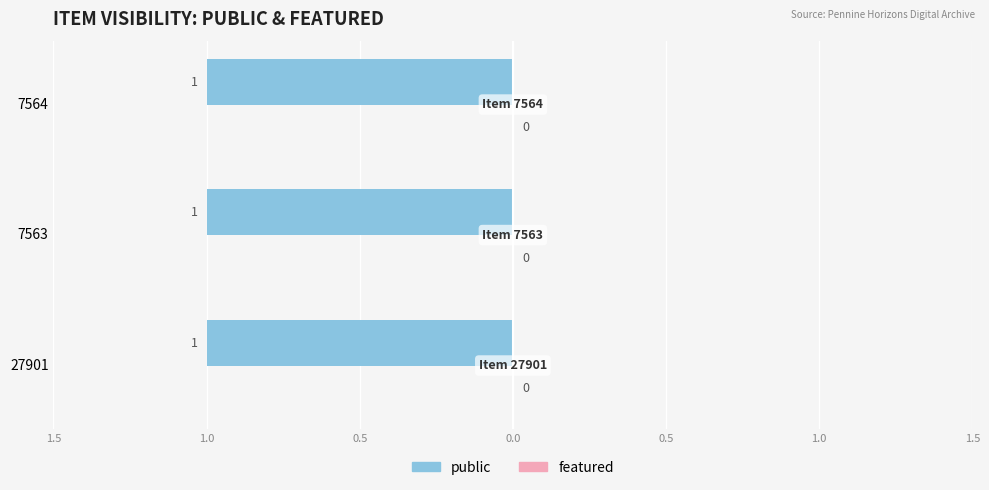

True or false: featured has a value of 0 at 7563.

True